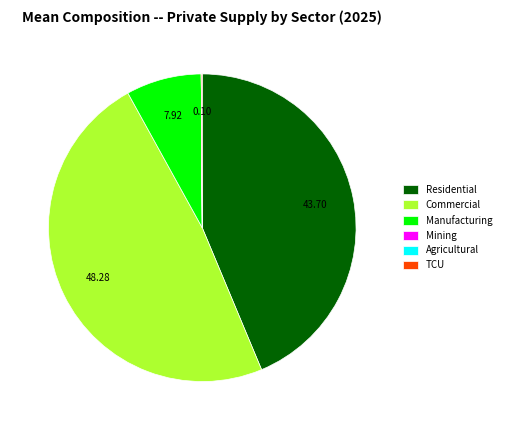

Approximately how many times larger is the value at Residential compared to Commercial?

0.9